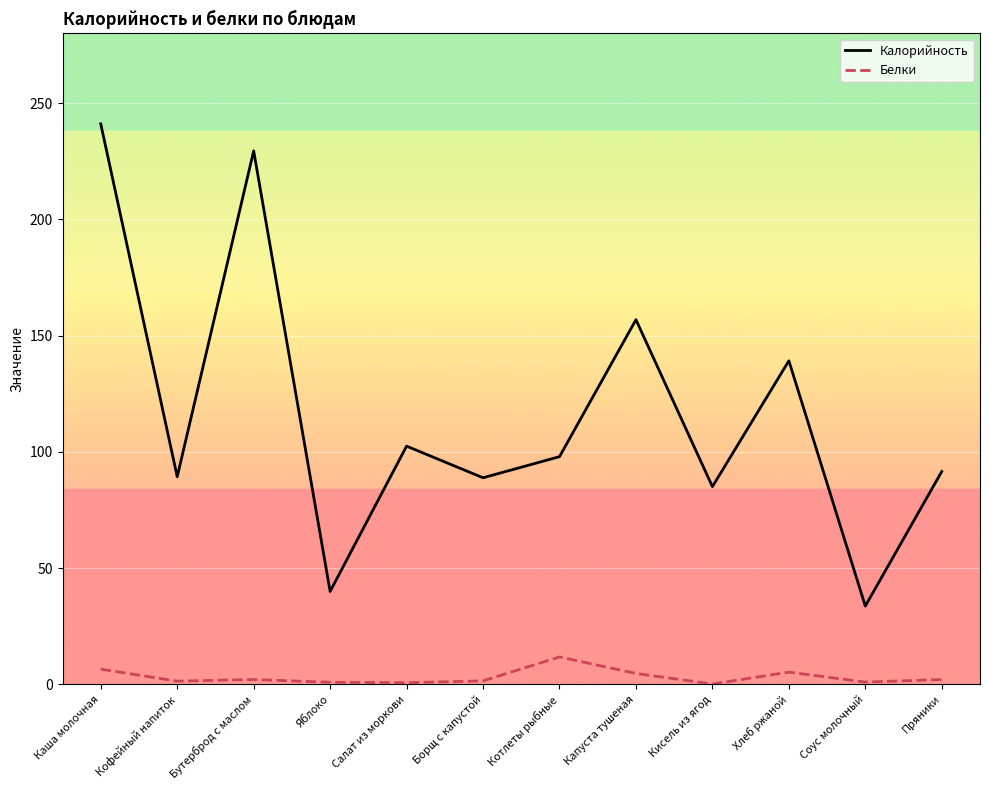

In Калорийность, how many points are lower than both neighbors (excluding endpoints)?

5